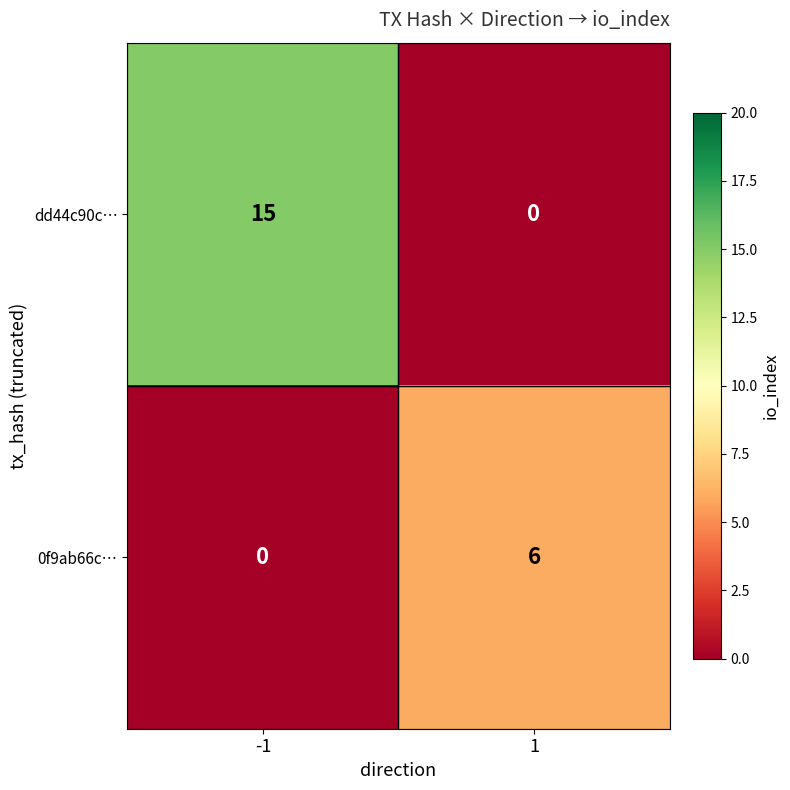

What is the total value across all series at 1?

6